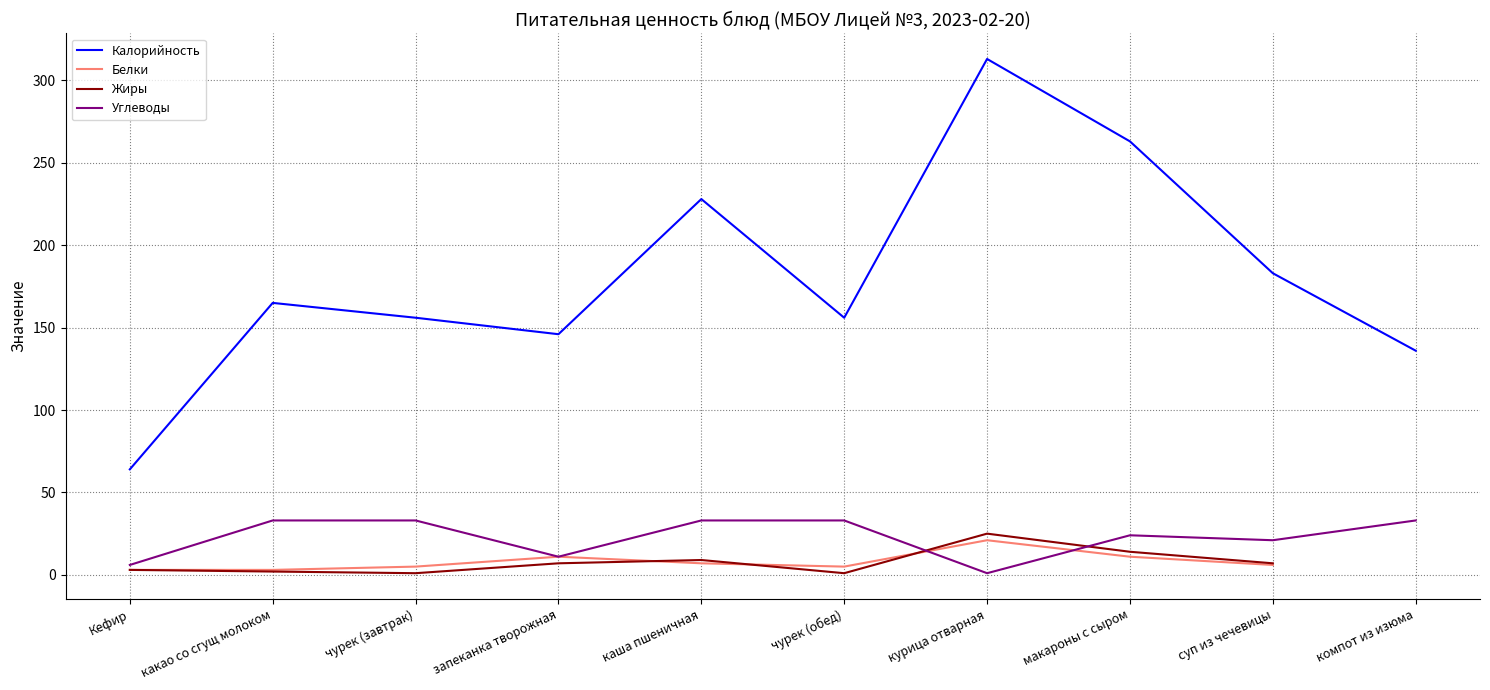

Is the value of Белки at каша пшеничная greater than the value of Калорийность at запеканка творожная?

No